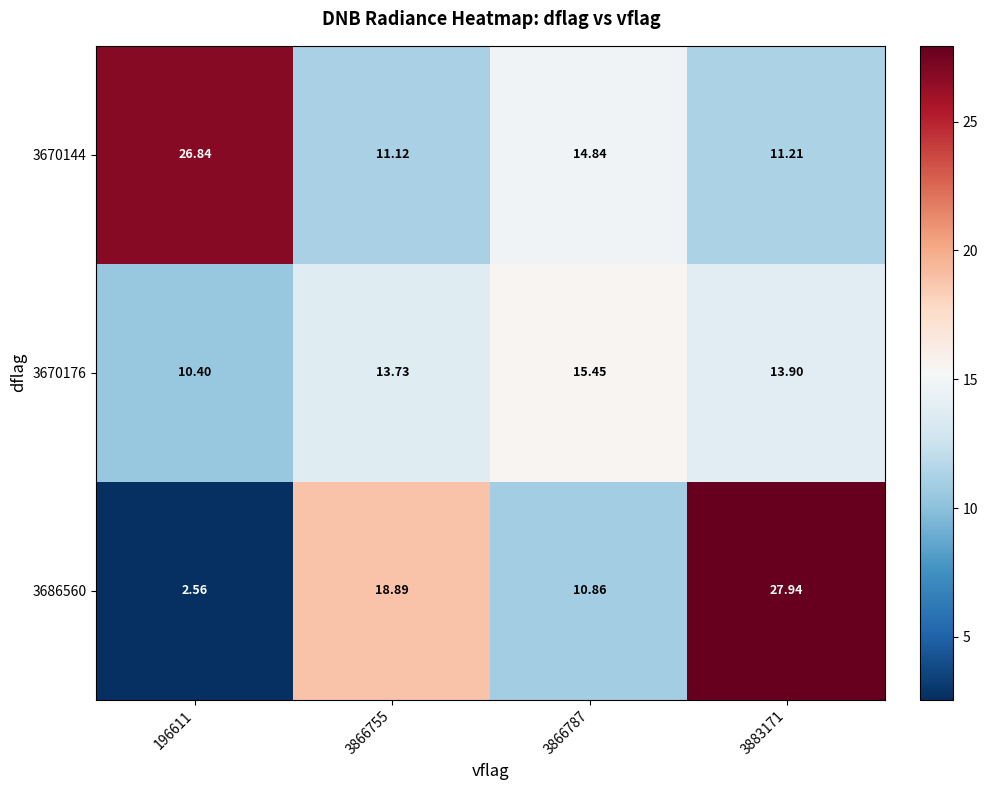

Reading left to right, extract all data points from this chart.

3670144: 196611=26.8	3866755=11.1	3866787=14.8	3883171=11.2
3670176: 196611=10.4	3866755=13.7	3866787=15.4	3883171=13.9
3686560: 196611=2.6	3866755=18.9	3866787=10.9	3883171=27.9